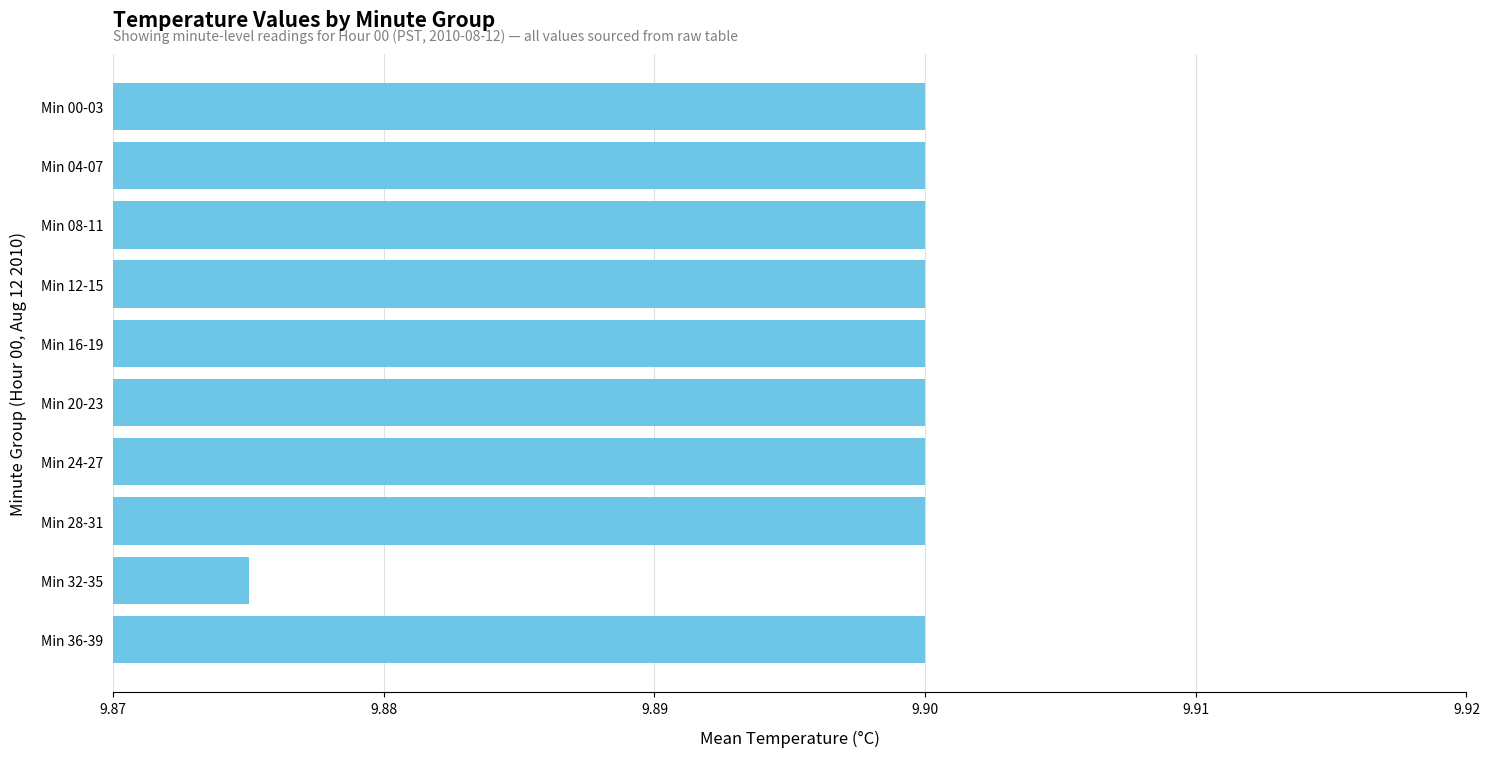

How many bars are there in total?

10